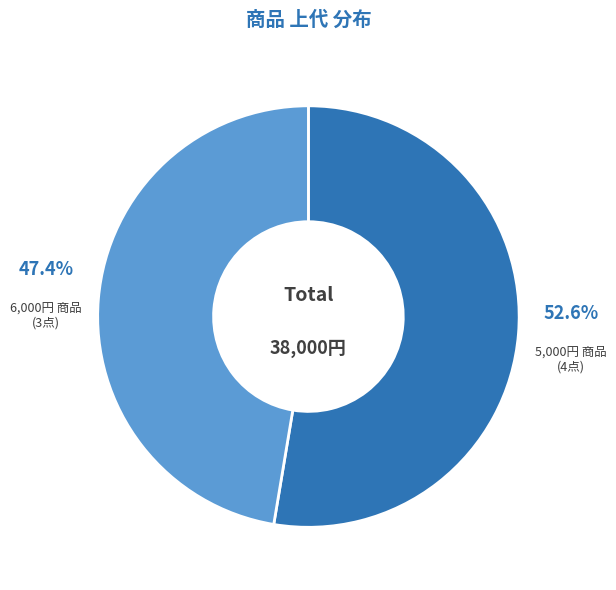

Is there a majority slice in this chart?

Yes